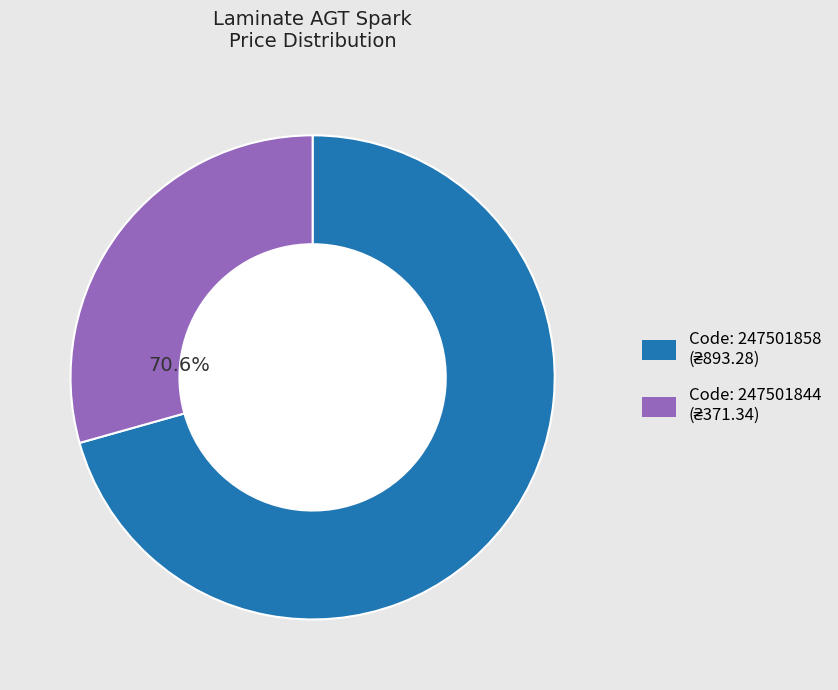

To the nearest percent, what portion does 247501844 represent?

29%